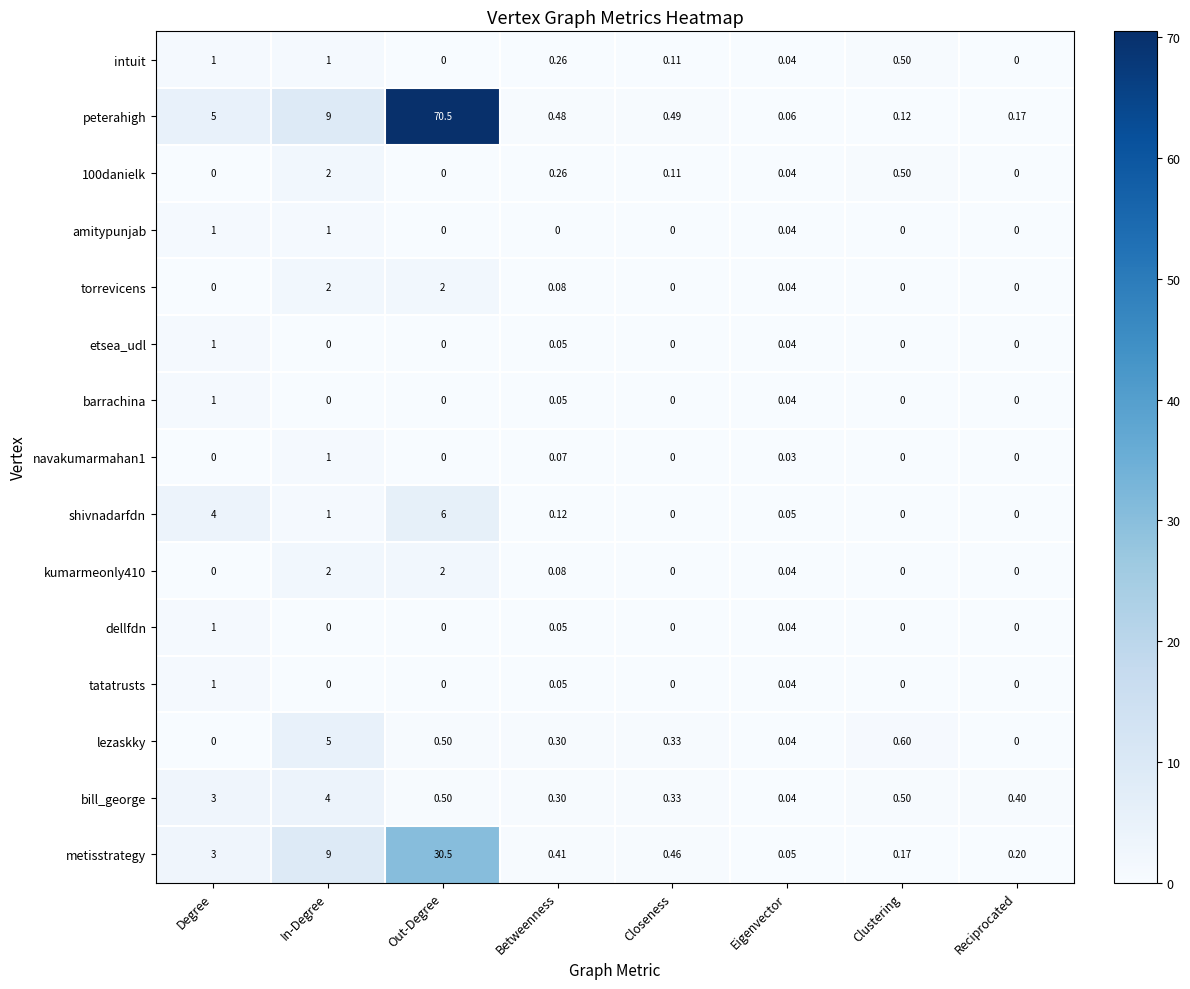

Which category has the highest value across all series?

Out-Degree